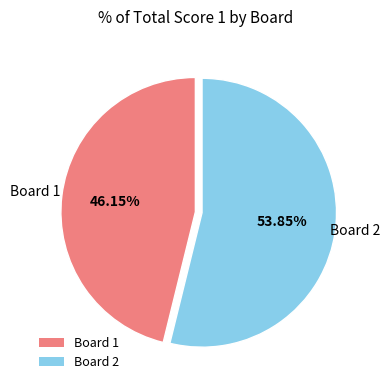

Which category has the smallest portion of the pie?

Board 1